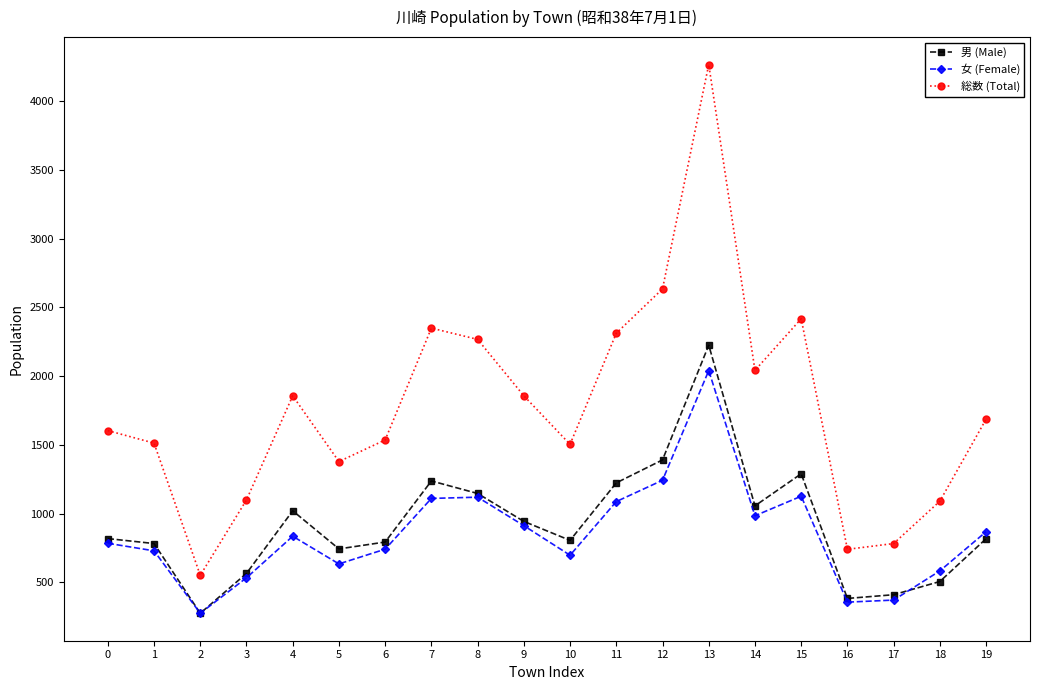

Which series changed the most between 7 and 14?

総数 (Total)